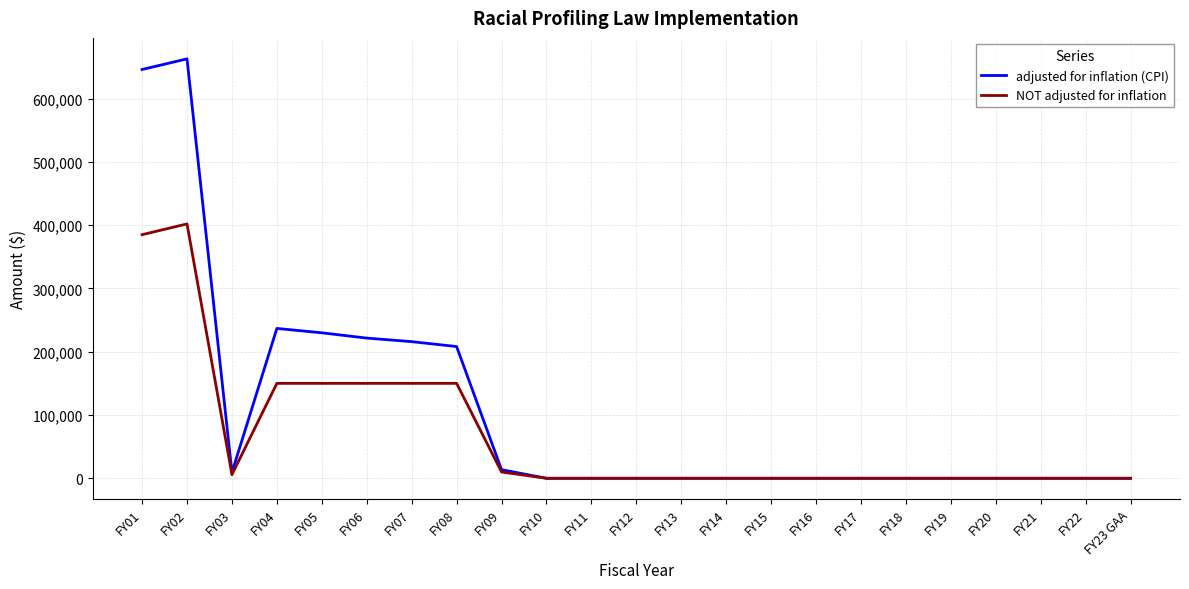

True or false: adjusted for inflation (CPI) has more than 1 points higher than both neighbors.

True